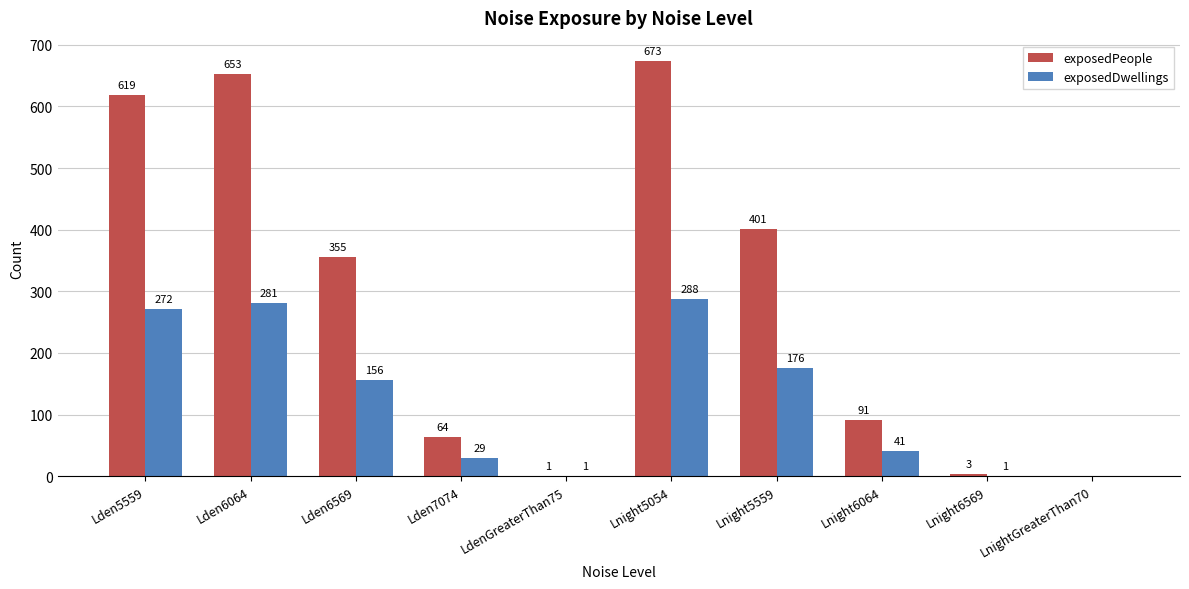

Is it true that exposedPeople equals 673 at Lnight5054?

True